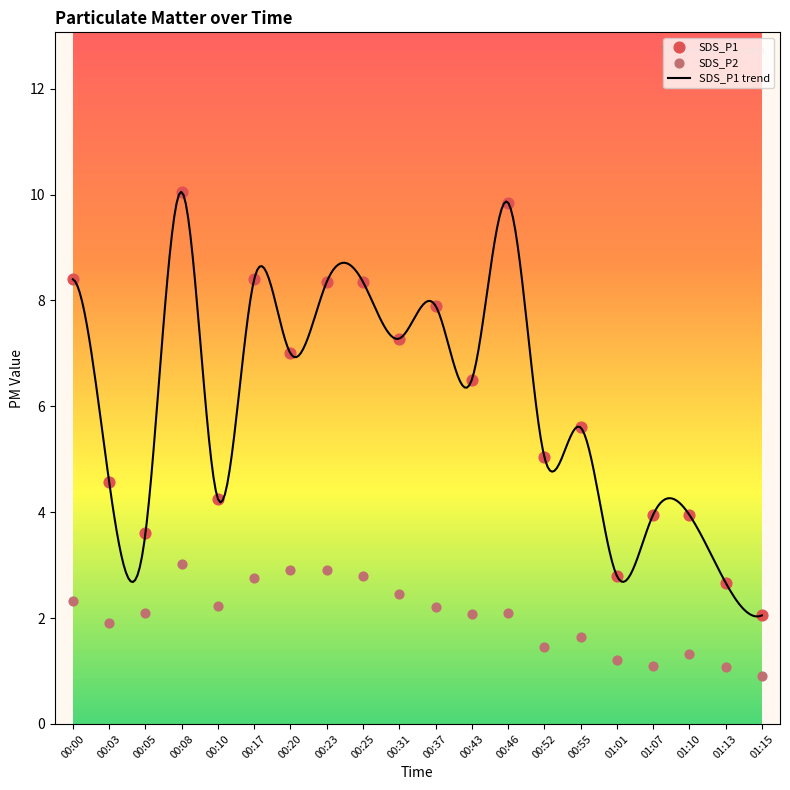

What is the total value across all series at 00:46?

11.9